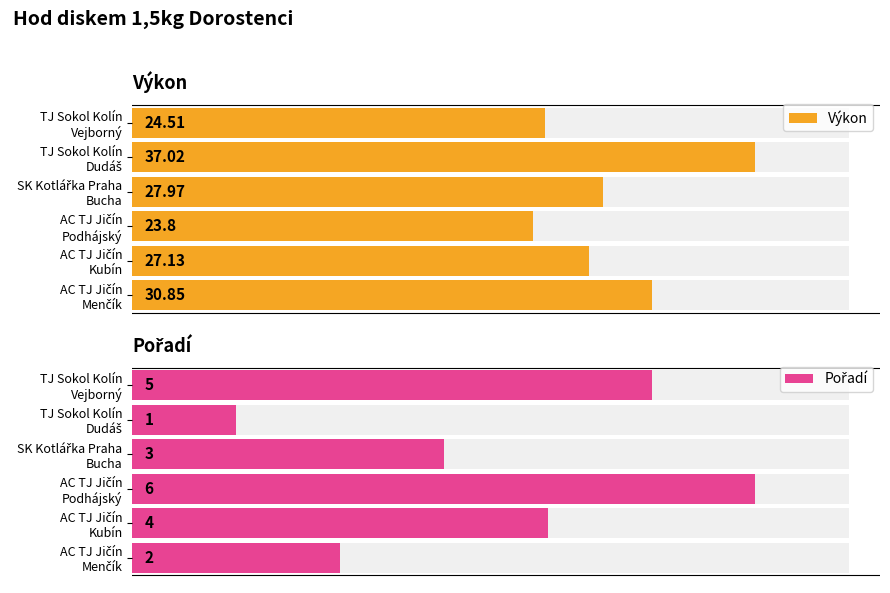

What is the difference between the second highest and second lowest values in the Výkon series?

6.3